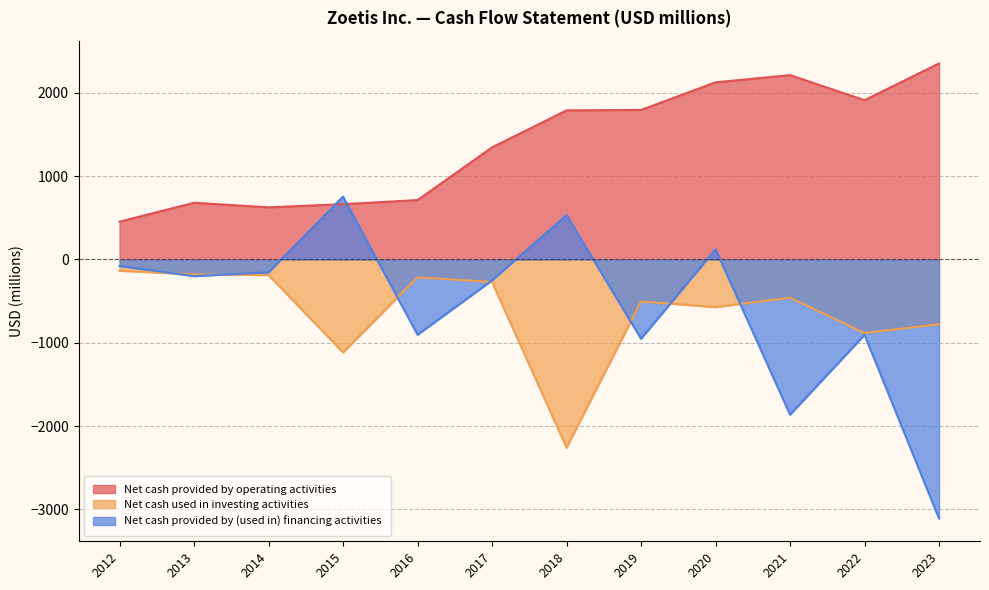

True or false: Net cash provided by operating activities has a value of 713 at 2016.

True